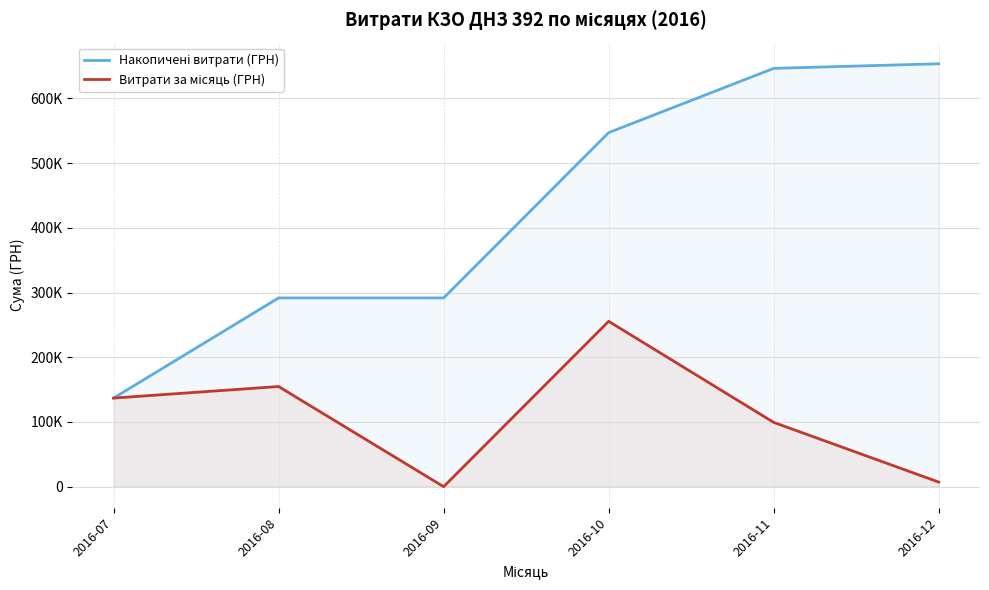

Which category has the highest value in the Витрати за місяць (ГРН) series?

2016-10